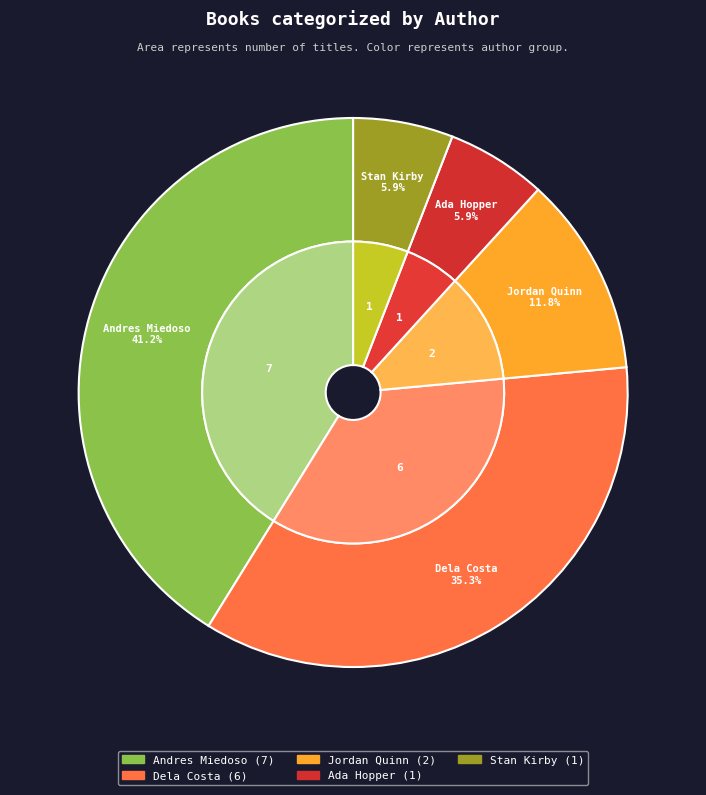

How many segments does this pie chart have?

5